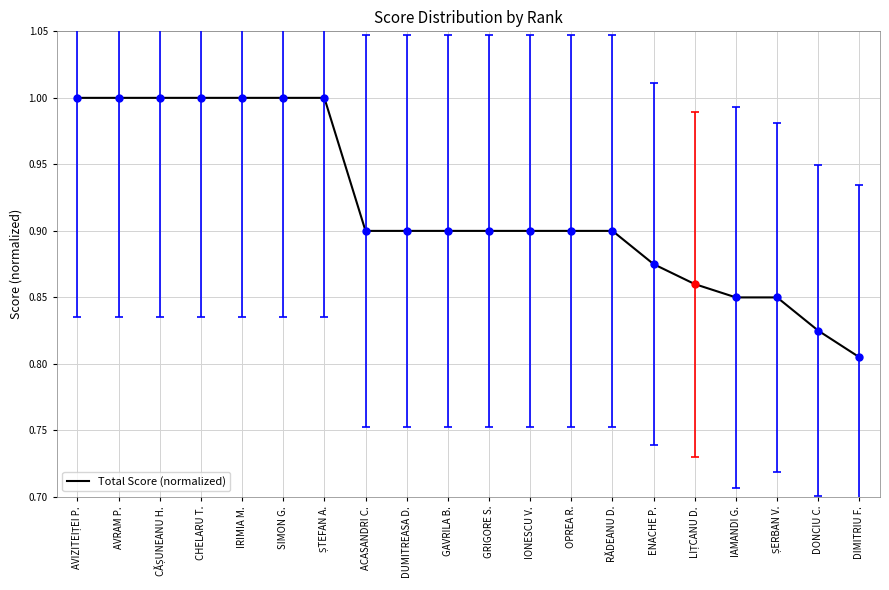

What is the greatest value displayed?

1.0